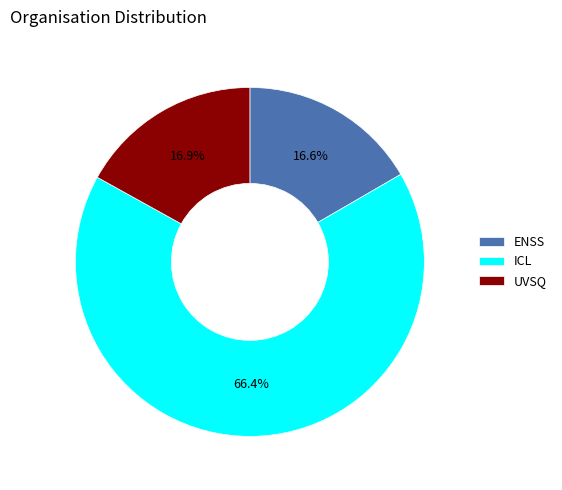

To the nearest percent, what is the average slice percentage?

33%